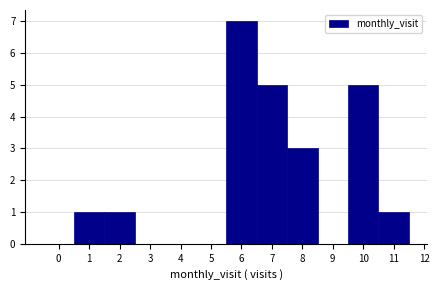

Reading left to right, list every bar in this chart as the range it spans on the x-axis followed by its height. The values are not printed on the chart, so give them approximately, as read against the axis.

-0.5 to 0.5: 0
0.5 to 1.5: 1
1.5 to 2.5: 1
2.5 to 3.5: 0
3.5 to 4.5: 0
4.5 to 5.5: 0
5.5 to 6.5: 7
6.5 to 7.5: 5
7.5 to 8.5: 3
8.5 to 9.5: 0
9.5 to 10.5: 5
10.5 to 11.5: 1